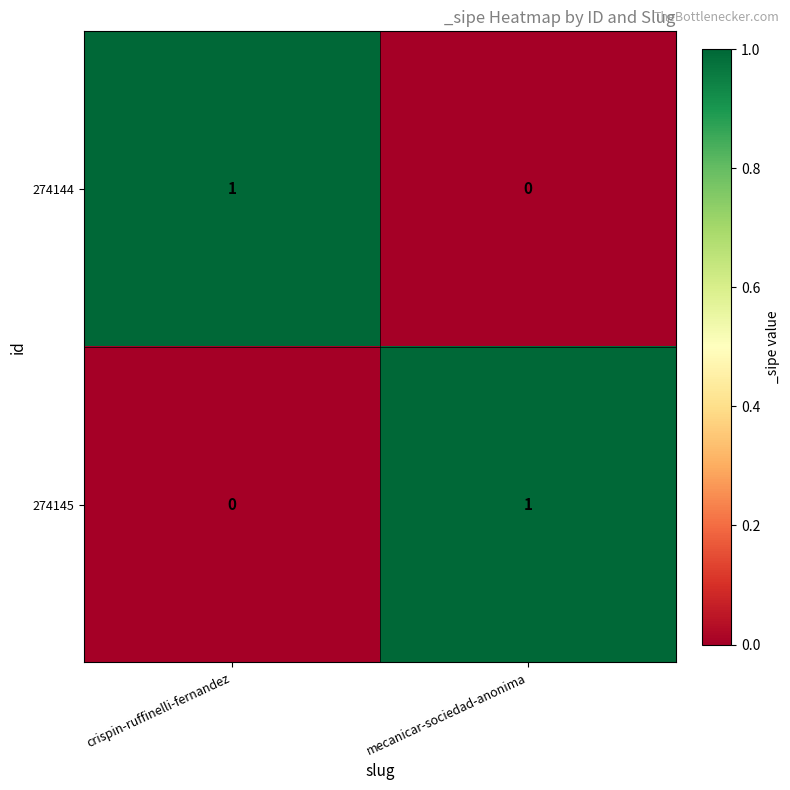

Is it true that 274145 equals 0 at crispin-ruffinelli-fernandez?

True